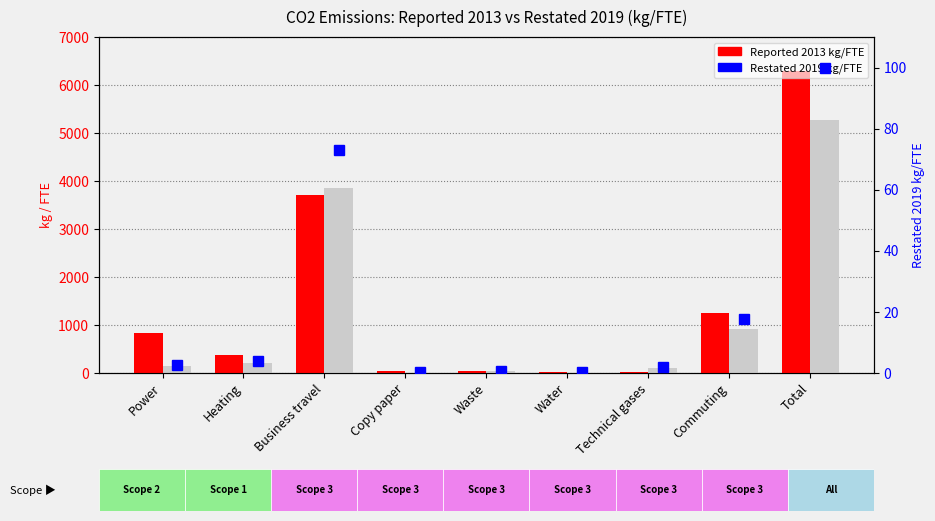

What is the value of the % of max restated bar at the 3rd from the left?

73.1